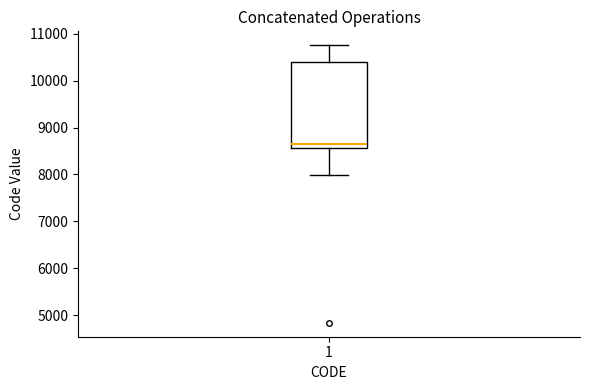

Where is the upper edge of the box at x = 1 on the y-axis? The values are not printed on the chart, so give them approximately, as read against the axis.

10400